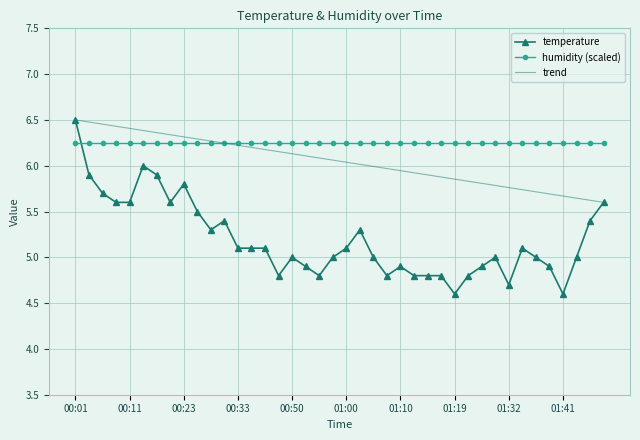

Is this an area chart (filled region under the line)?

No